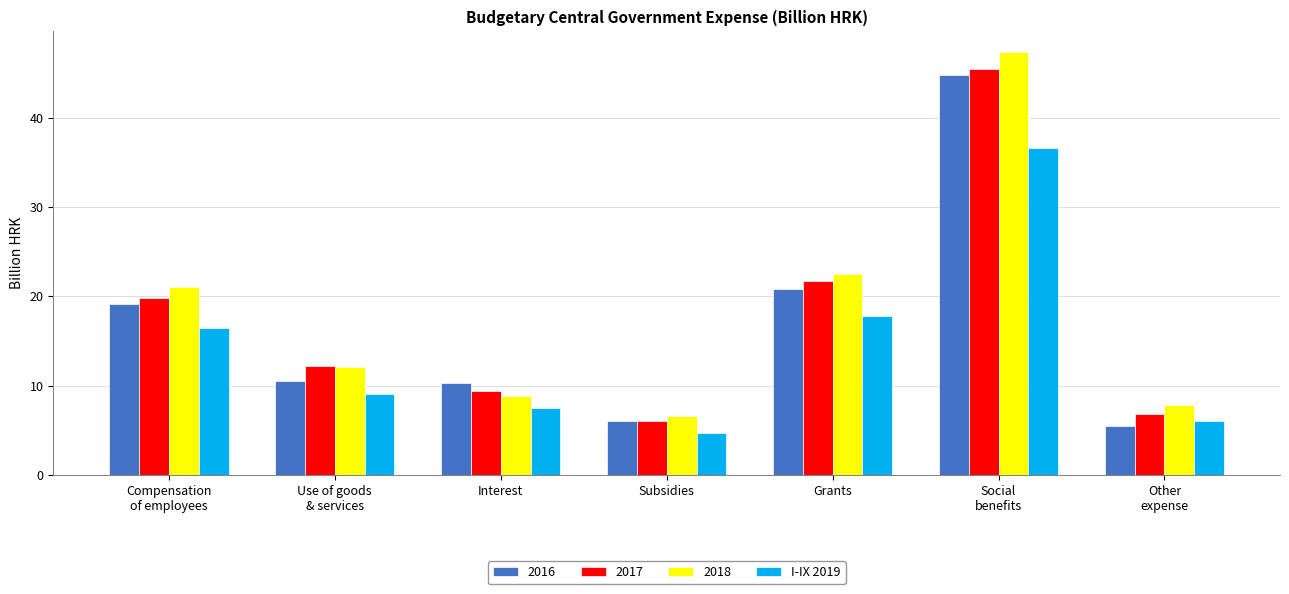

Which category has the highest value across all series?

Social
benefits